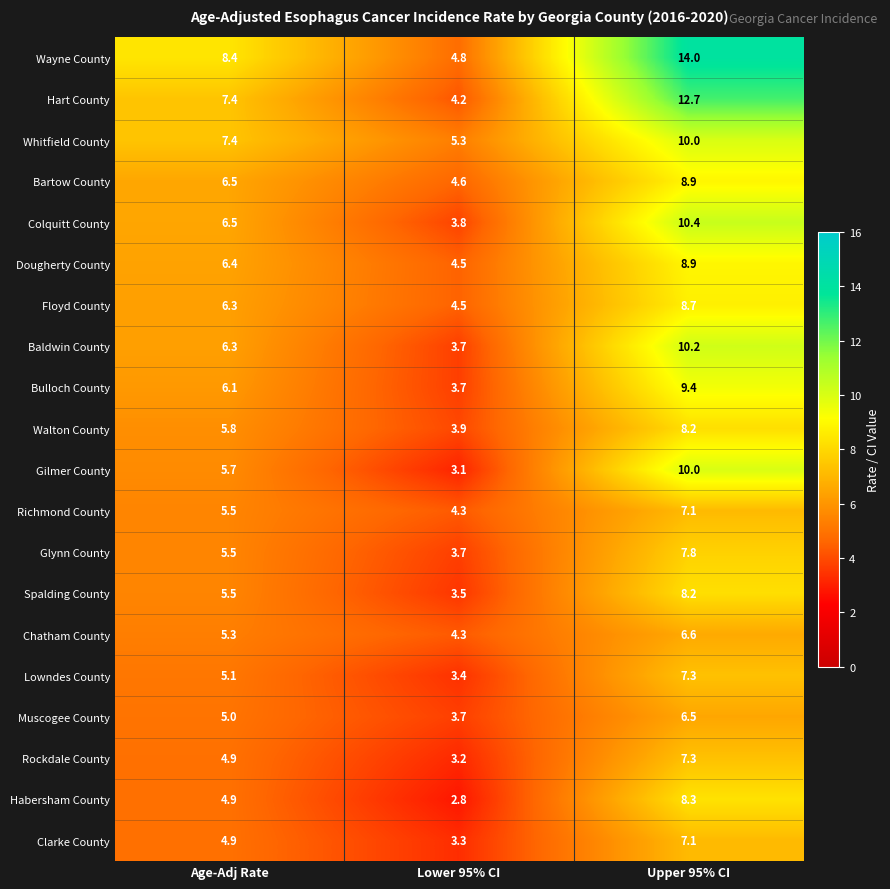

What is the smallest value displayed?

2.8